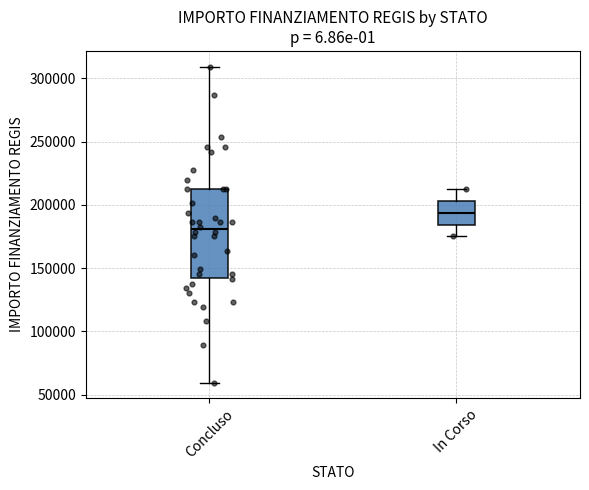

Where is the lower edge of the box for In Corso on the y-axis? The values are not printed on the chart, so give them approximately, as read against the axis.

185000